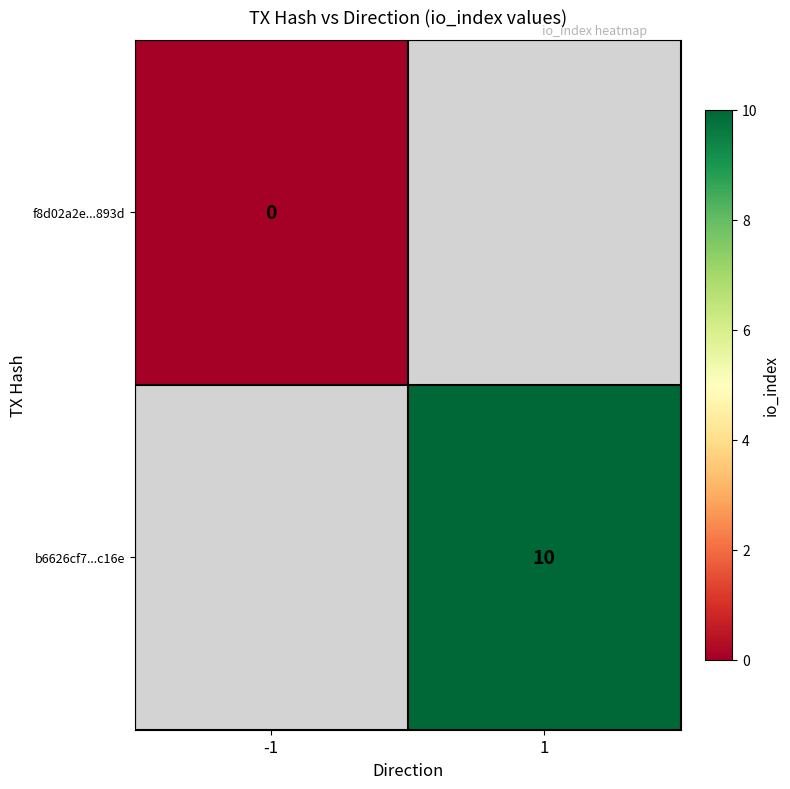

Count the number of categories in the chart.

2